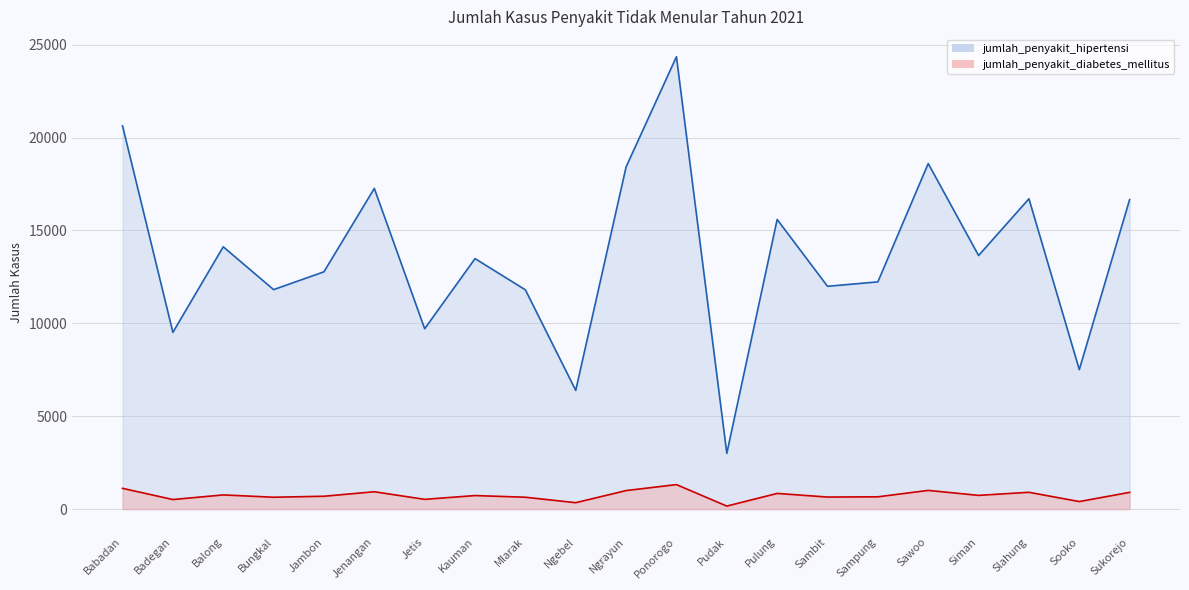

At which category does jumlah_penyakit_diabetes_mellitus reach its first local valley?

Badegan